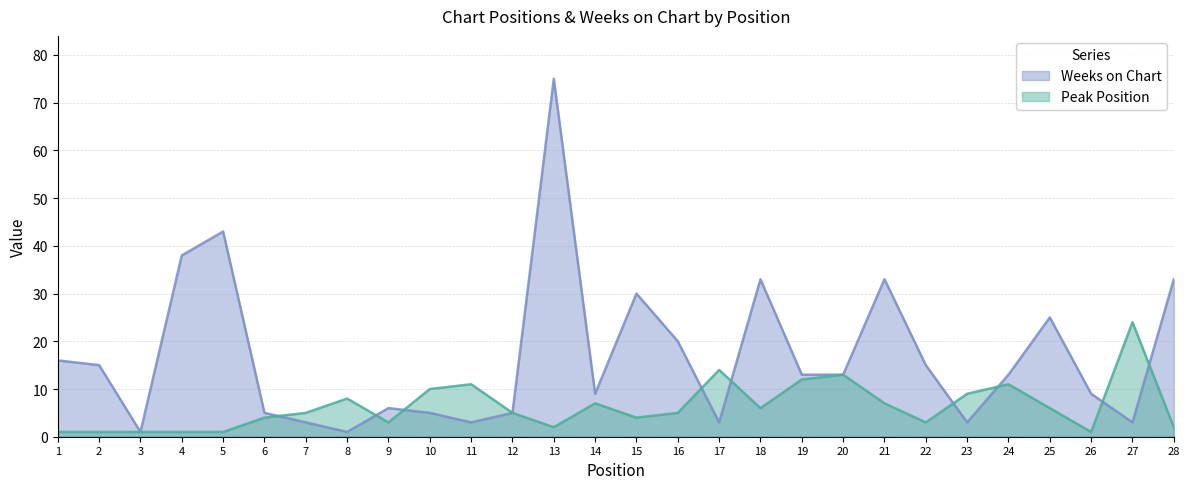

Rank the series at 4 from highest to lowest value.

Weeks on Chart, Peak Position